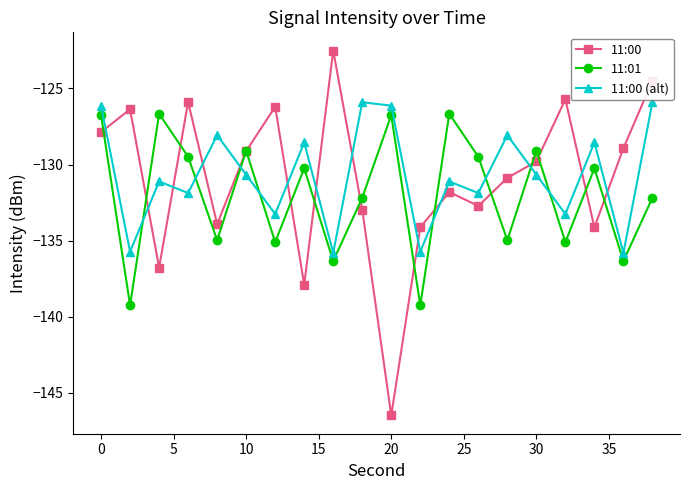

What is the maximum value for 11:01?

-126.7